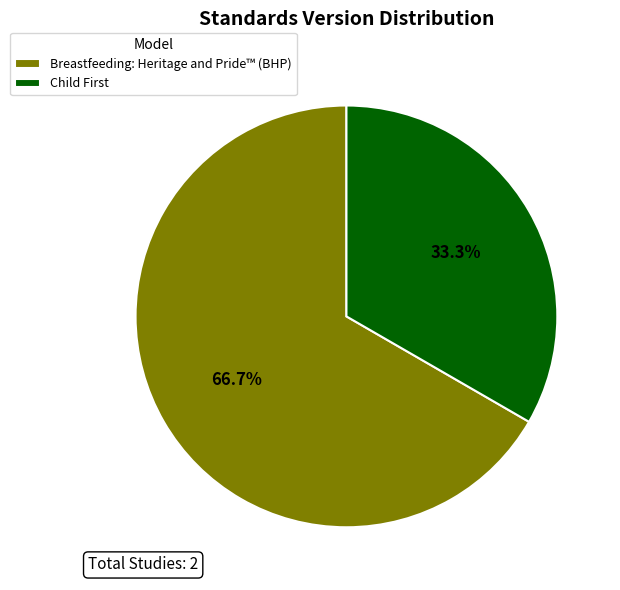

What percentage is the Breastfeeding: Heritage and Pride™ (BHP) slice, to the nearest percent?

67%